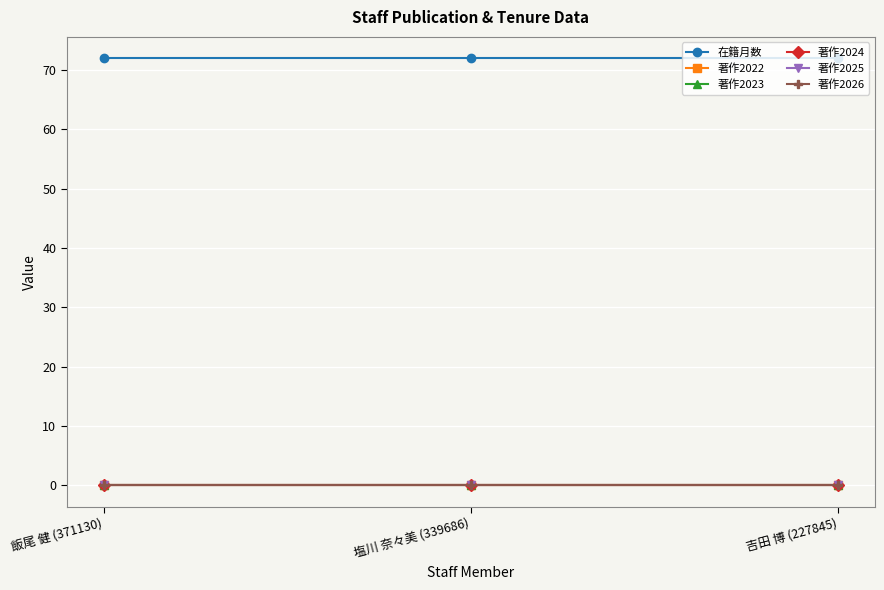

What position from the right is 飯尾 健 (371130)?

3